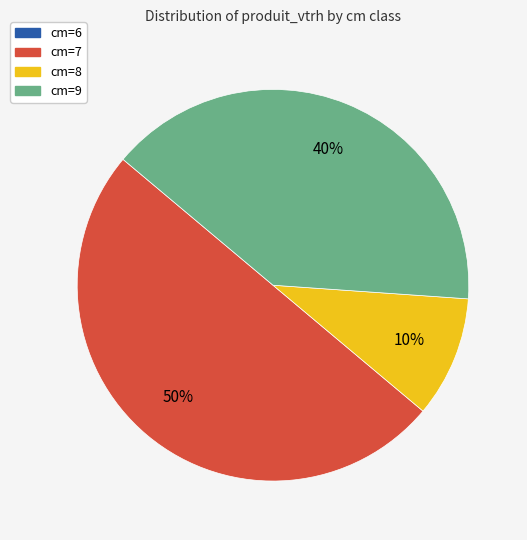

How many slices are in this pie chart?

3